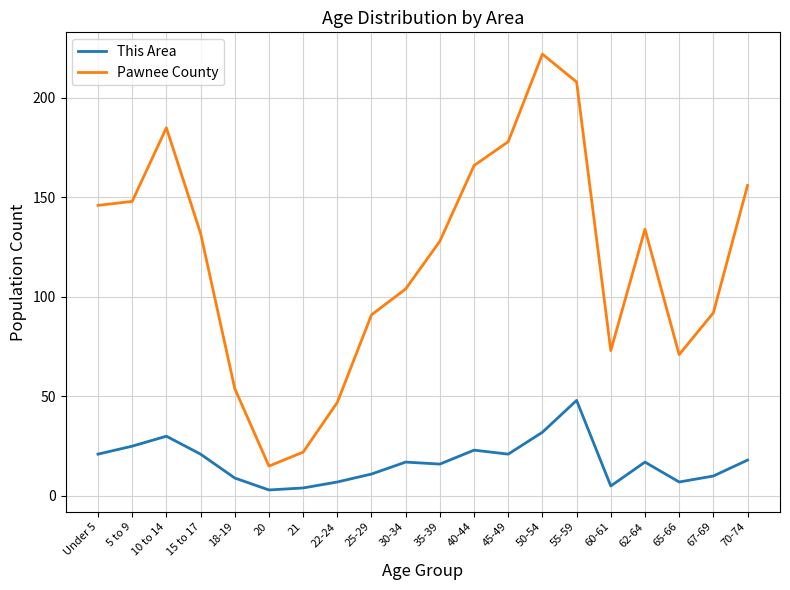

Is the value of Pawnee County at 55-59 greater than the value of This Area at 15 to 17?

Yes